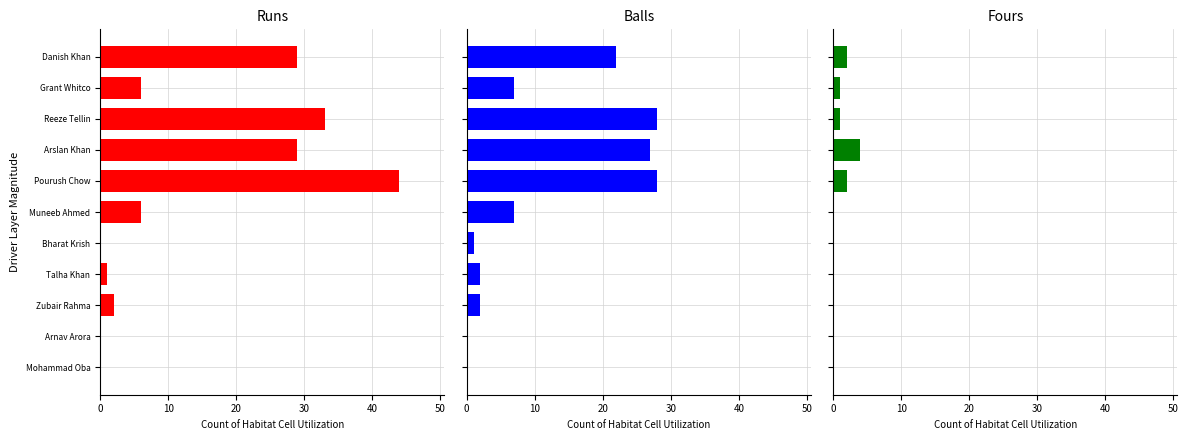

What is the average value of the Fours series?

1